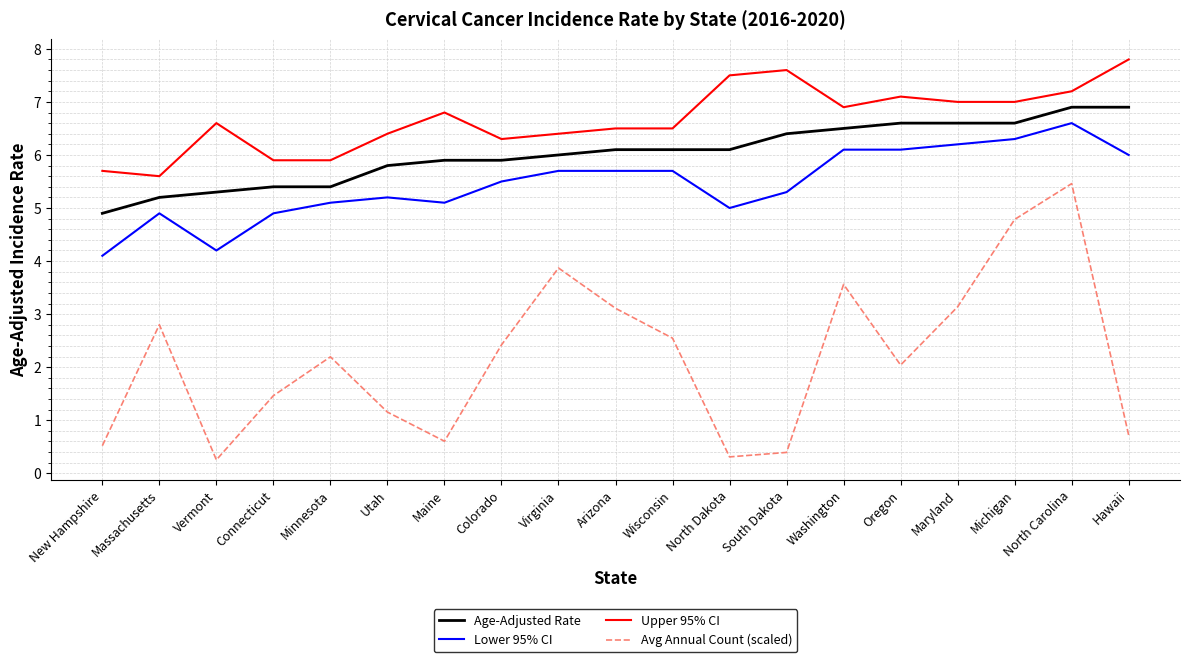

Which label corresponds to the largest value in the chart?

Hawaii